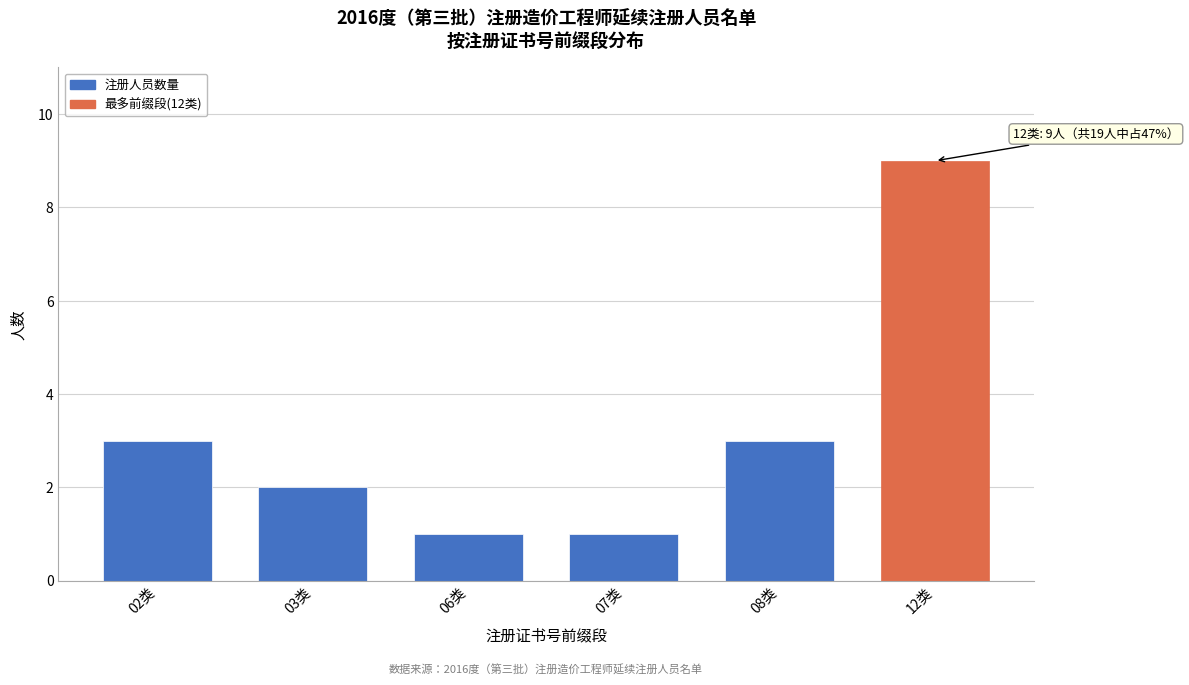

Reading left to right, list all the values displayed in this chart.

02类=3	03类=2	06类=1	07类=1	08类=3	12类=9